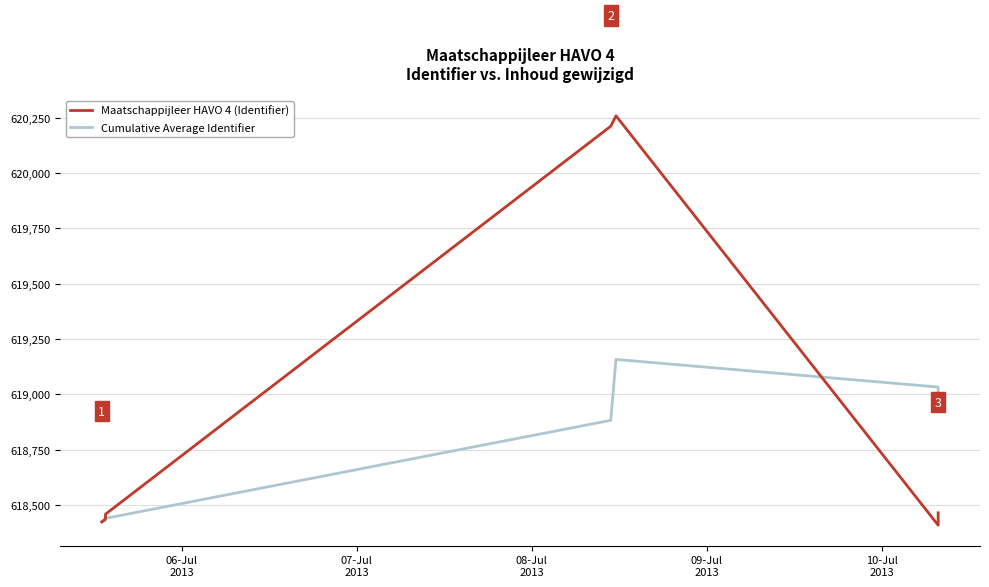

How many data points does each series have?

7